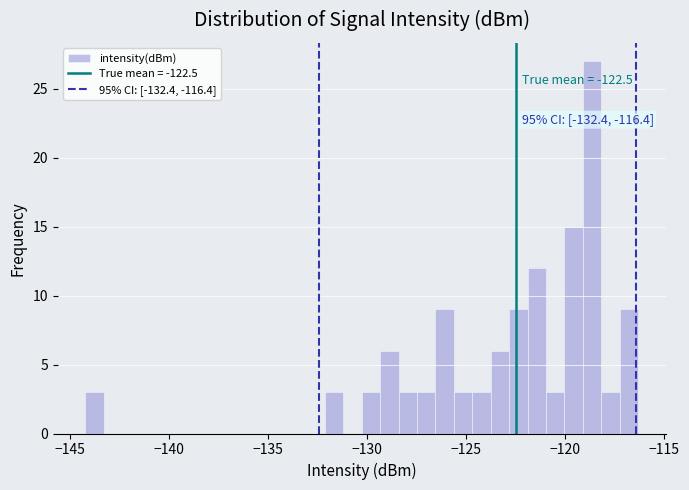

Around what value on the x-axis is the tallest bar? Give the approximate position of its centre, as read against the axis.

-118.5